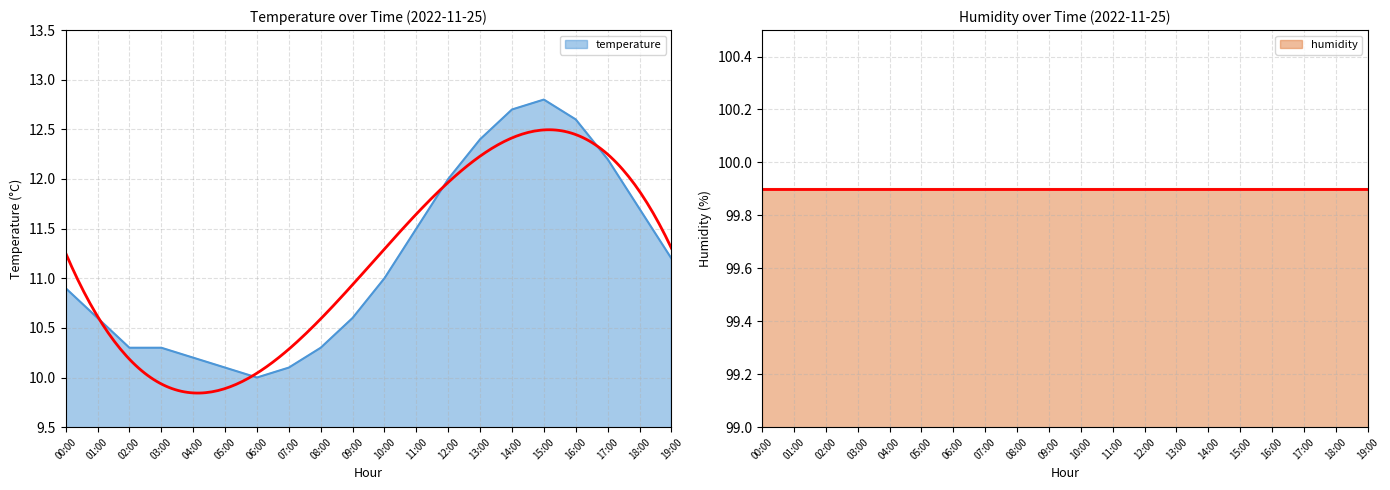

Between 02:00 and 13:00, which is larger?

13:00